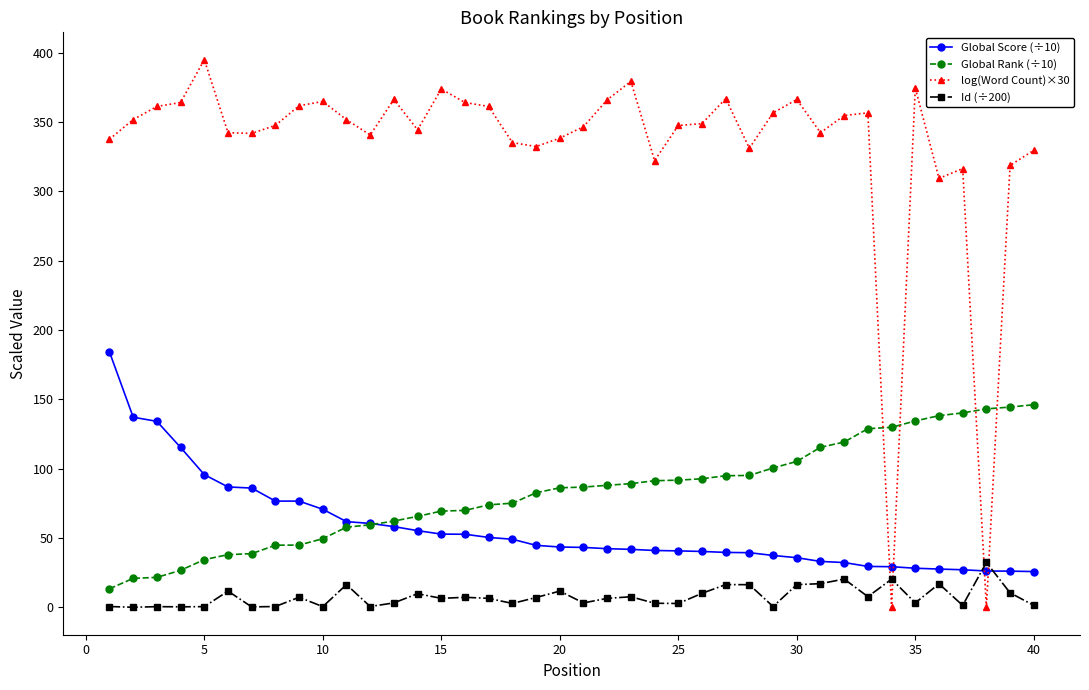

Which series has the largest total across all categories?

log(Word Count)×30